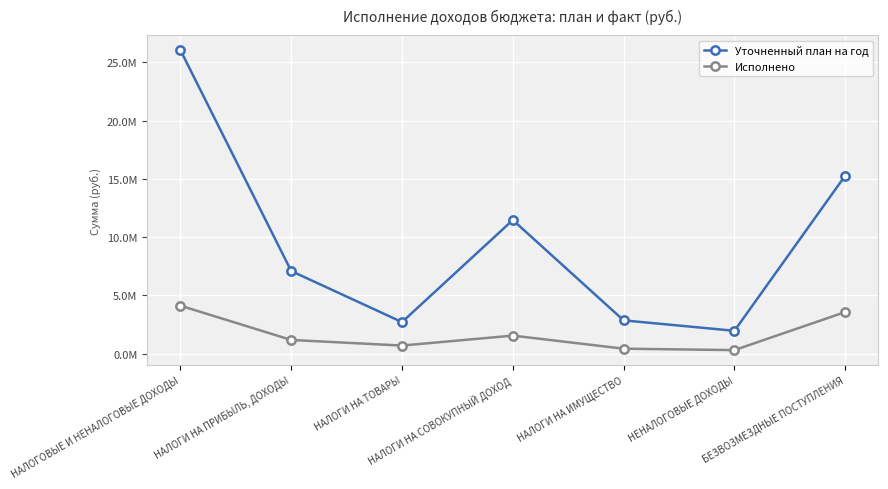

What are all the series names shown in the legend?

Уточненный план на год, Исполнено